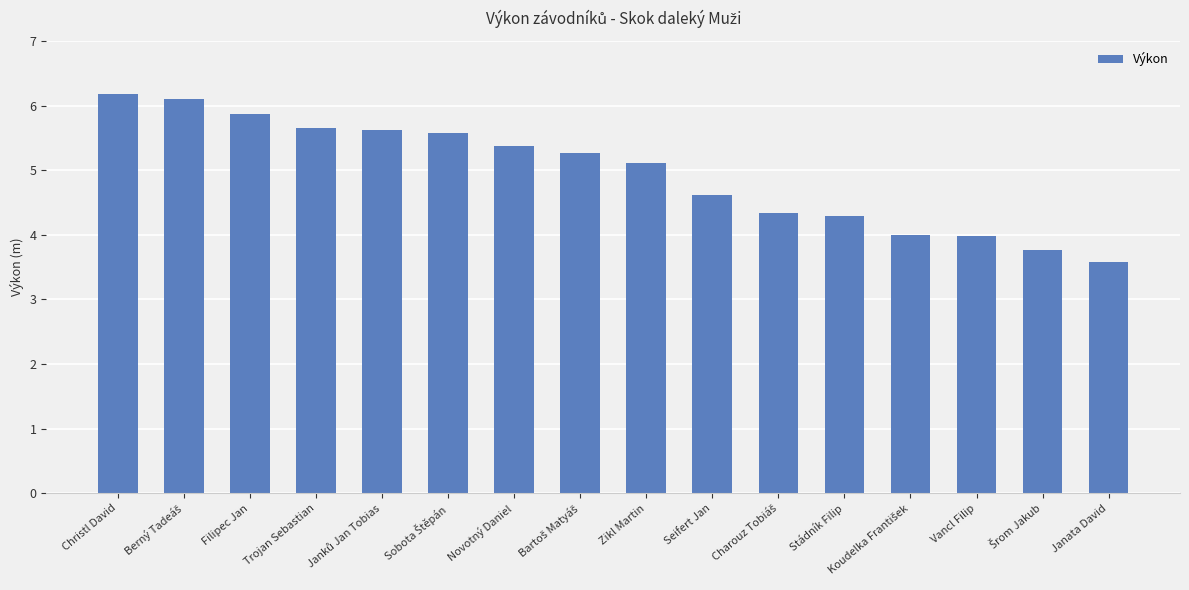

What is the value of the 14th bar from the left?

4.0